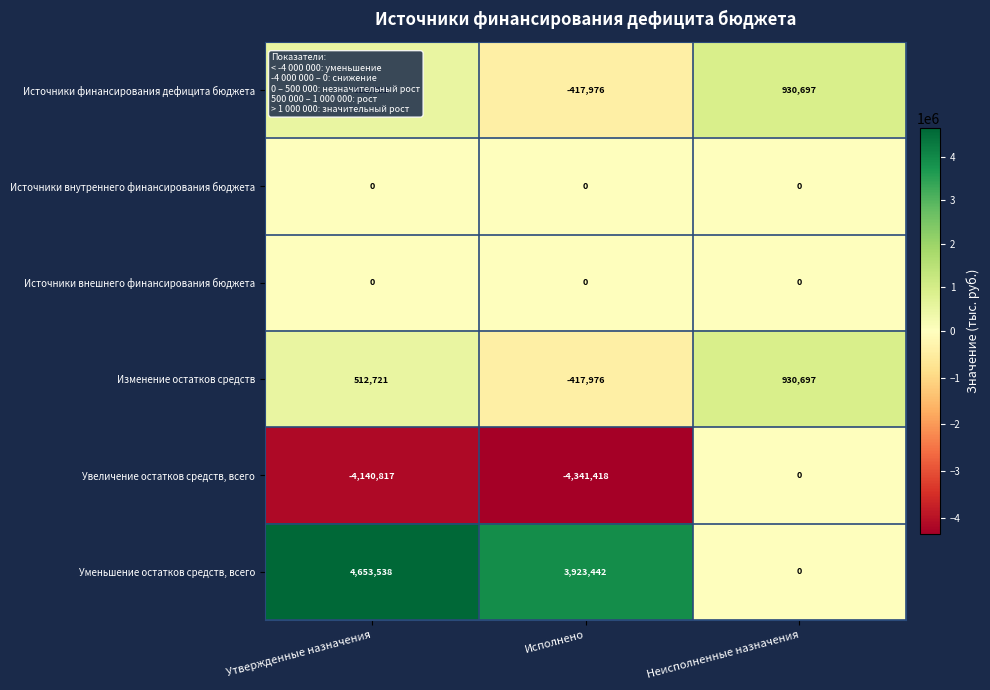

What is the minimum value shown in the chart?

-4341418